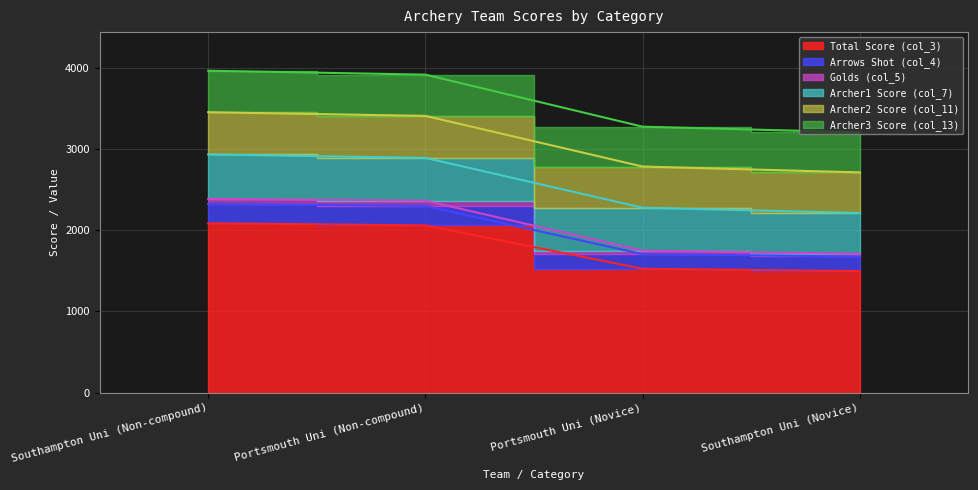

At which category does the chart reach its minimum across all series?

Southampton Uni (Novice)